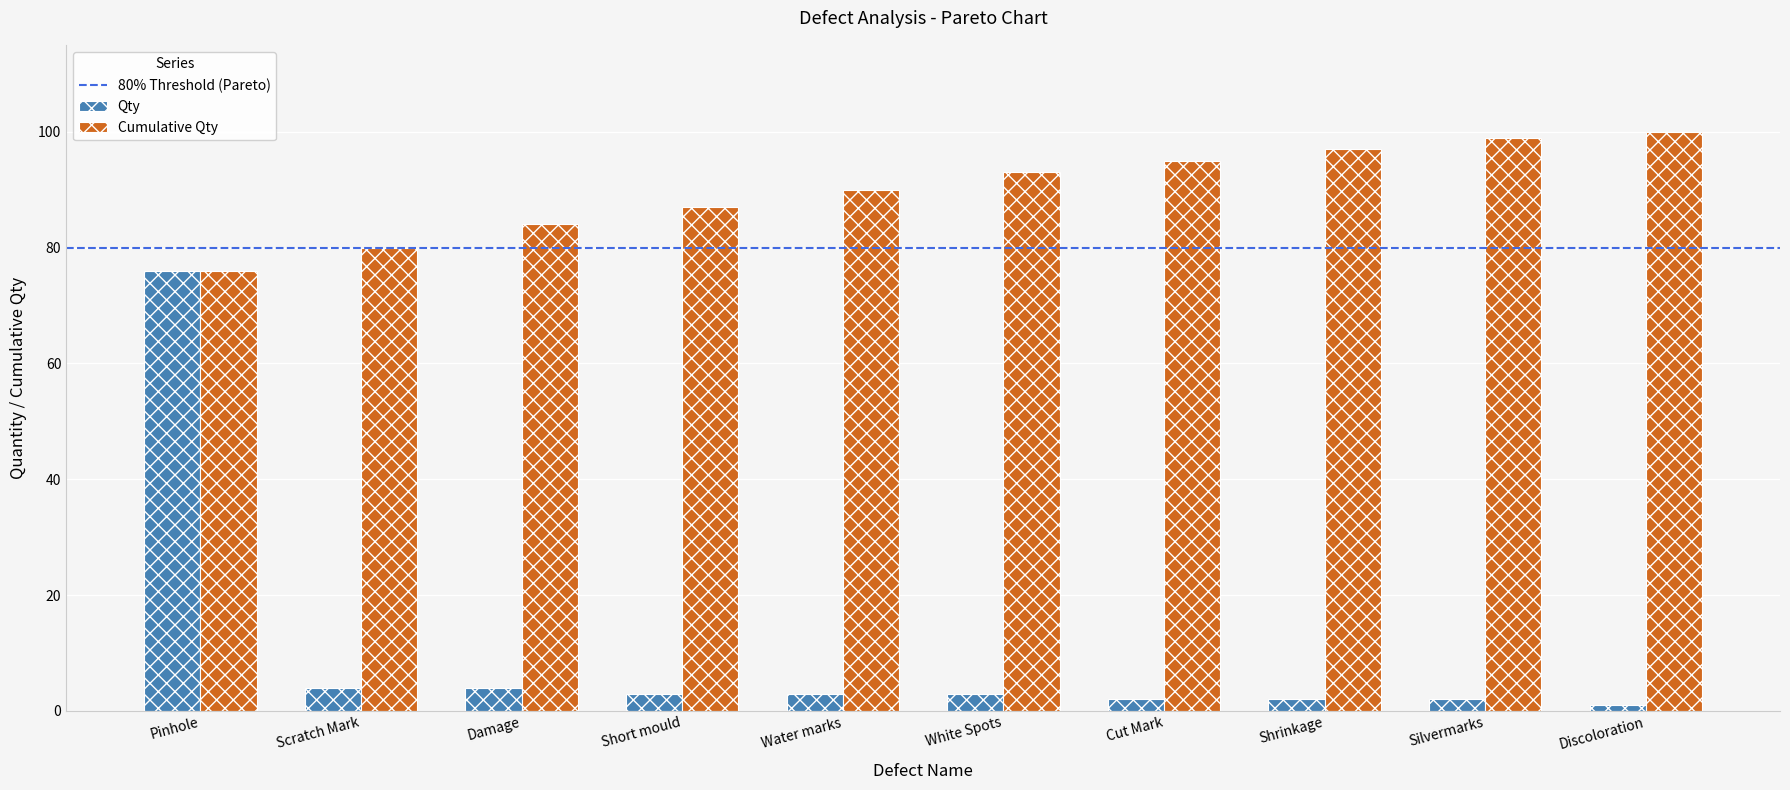

Which series has the largest total across all categories?

Cumulative Qty